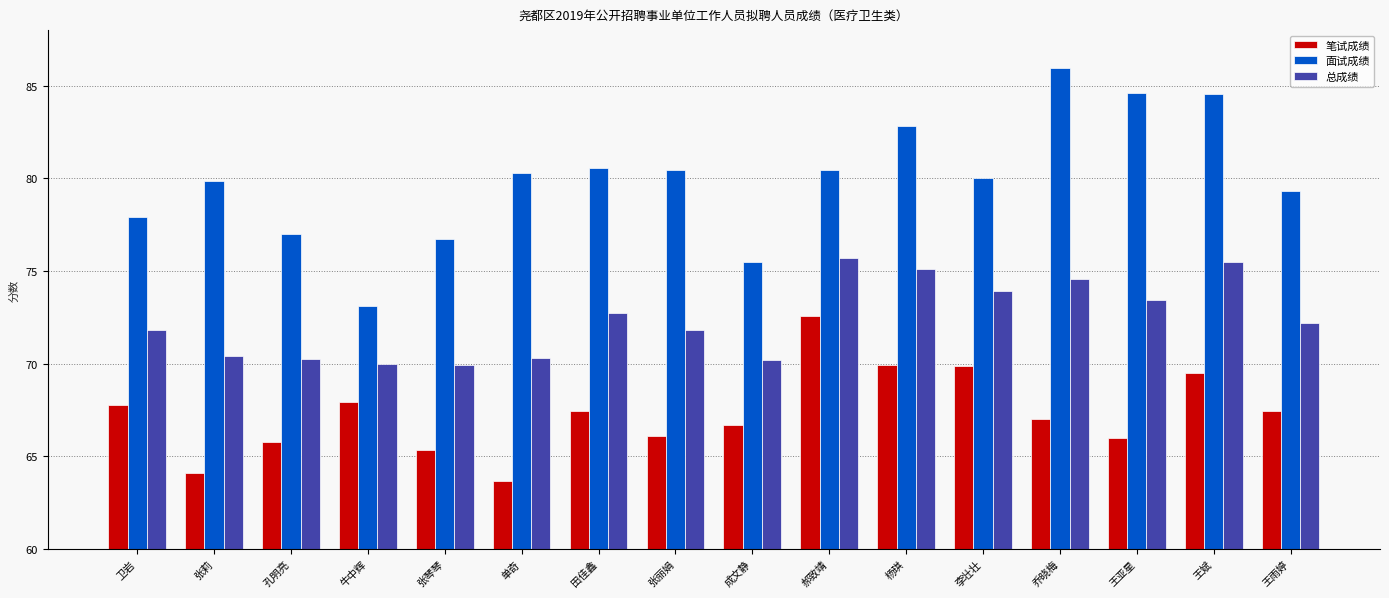

Rank the series at 卫岩 from lowest to highest value.

笔试成绩, 总成绩, 面试成绩